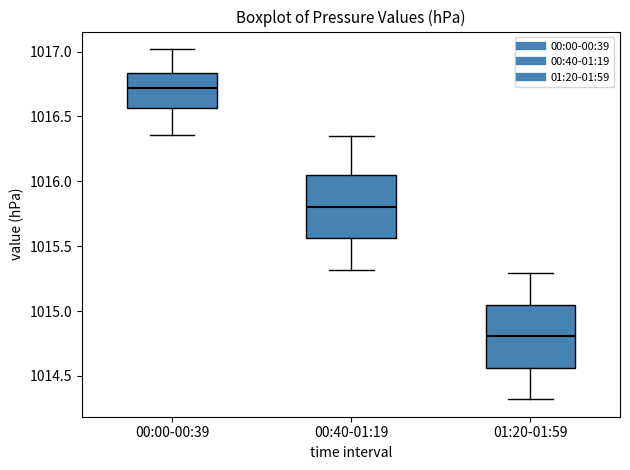

Reading left to right, transcribe this box plot: for each box, give where its median line is, the range the box spans, and where its two whiskers end, as read against the y-axis. The values are not printed on the chart, so give them approximately, as read against the axis.

00:00-00:39: median 1016.70, box 1016.55 to 1016.85, whiskers 1016.35 to 1017.00
00:40-01:19: median 1015.80, box 1015.55 to 1016.05, whiskers 1015.30 to 1016.35
01:20-01:59: median 1014.80, box 1014.55 to 1015.05, whiskers 1014.30 to 1015.30